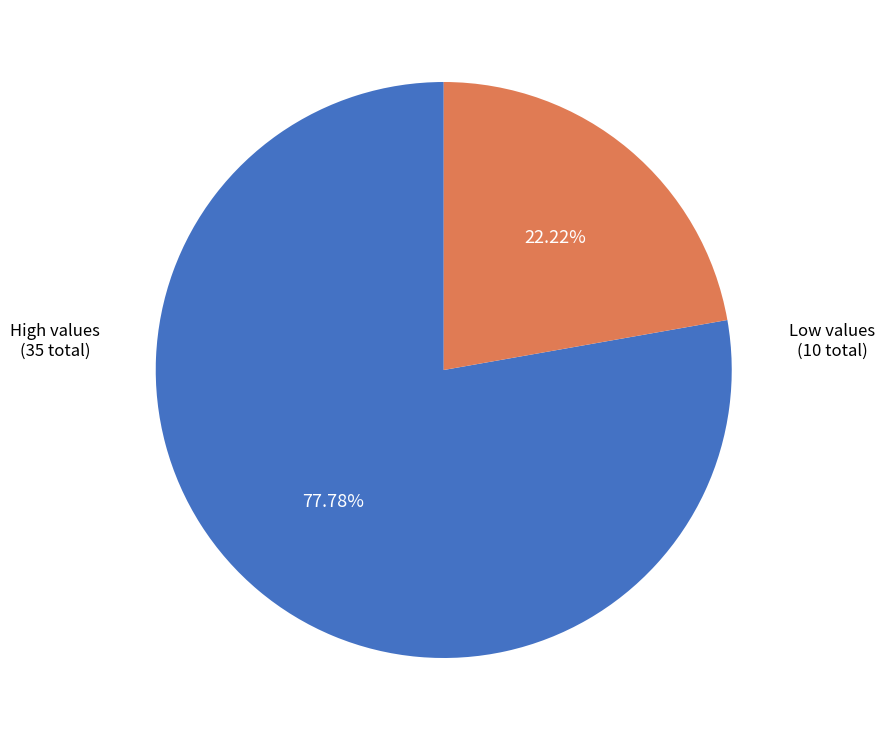

Is there any slice that represents more than half of the pie?

Yes